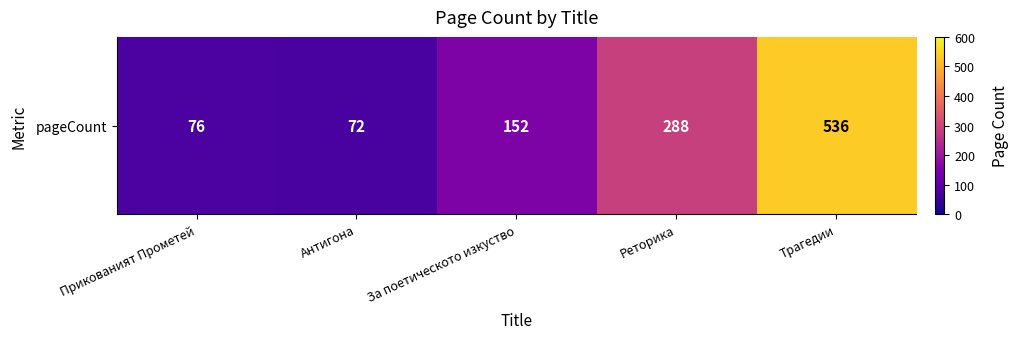

What is the minimum value shown in the chart?

72